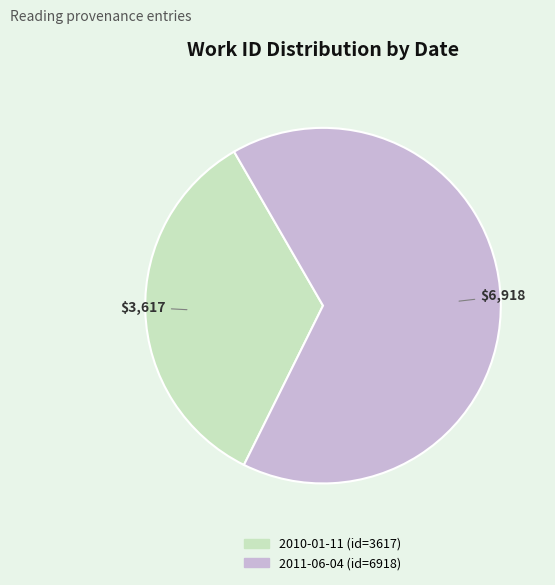

What is the majority slice?

2011-06-04